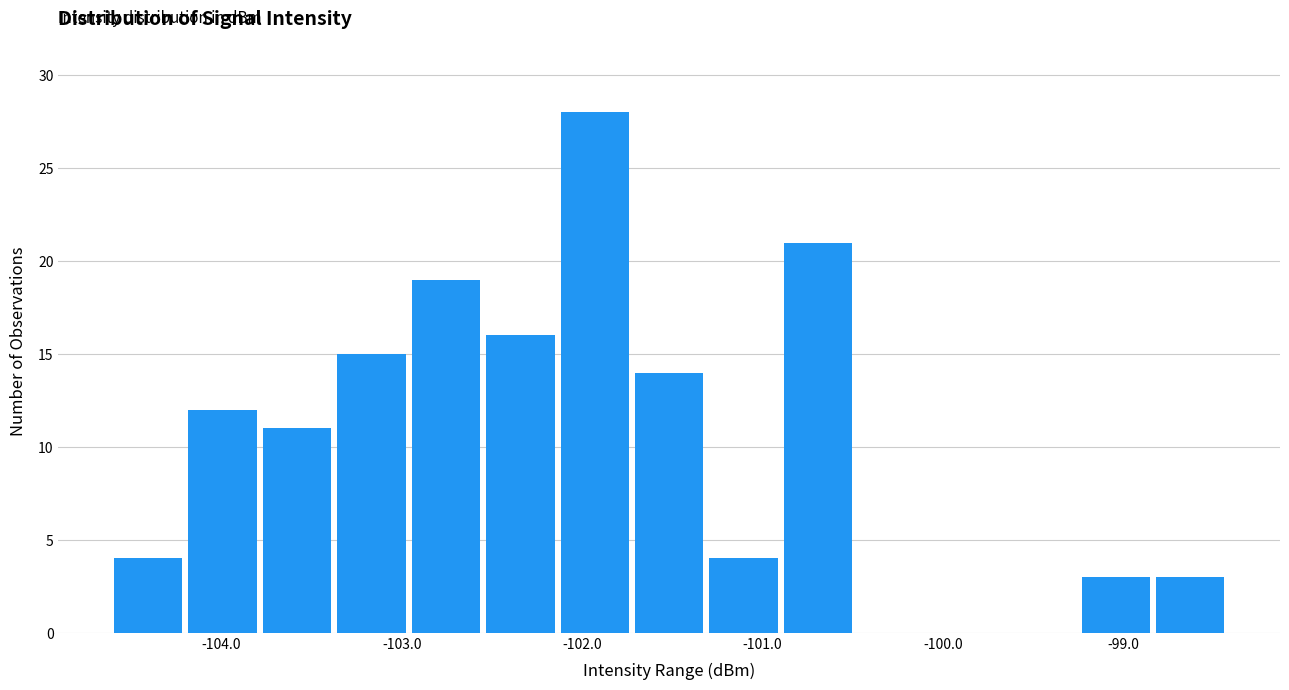

Over which range of the x-axis is the bar tallest?

-102.1 to -101.7